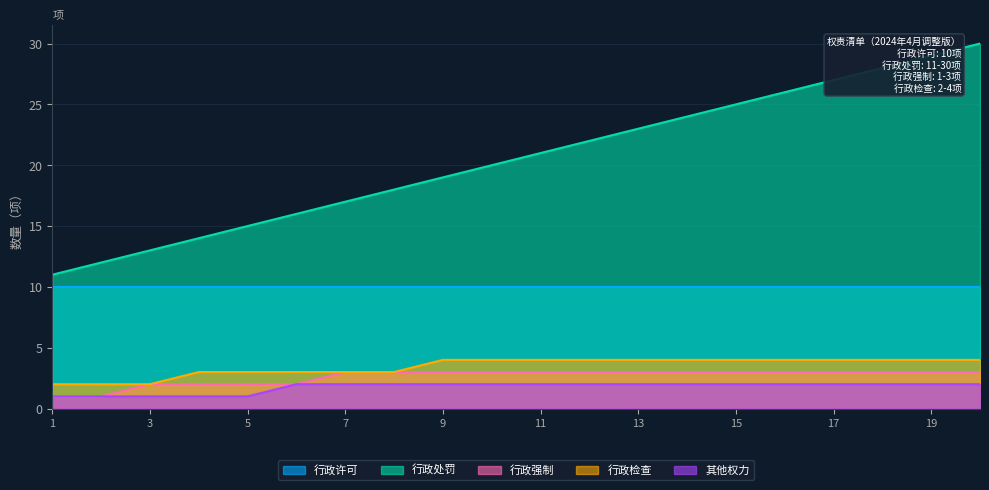

List the series in order of their peak value, highest first.

行政处罚, 行政许可, 行政检查, 行政强制, 其他权力